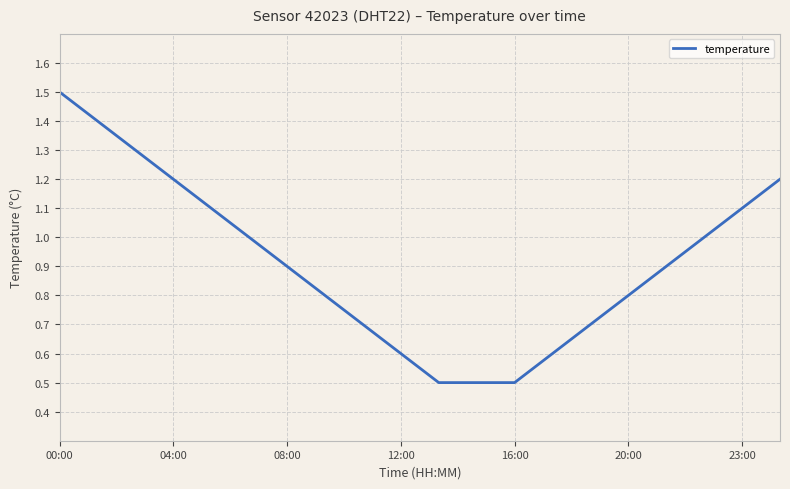

What is the smallest value displayed?

0.5